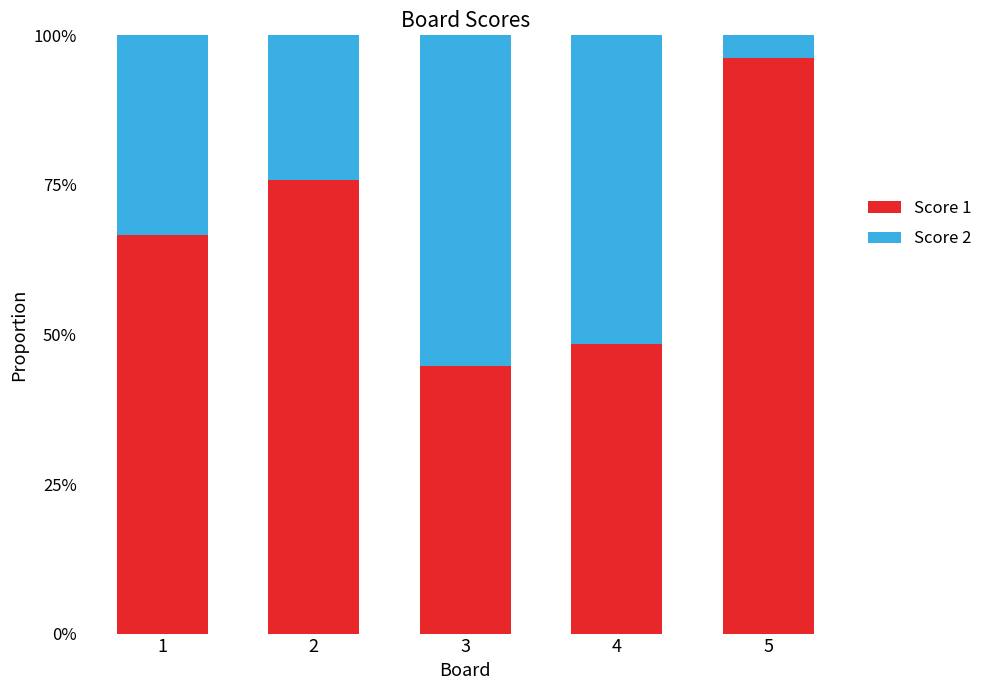

Does the chart contain stacked bars?

Yes